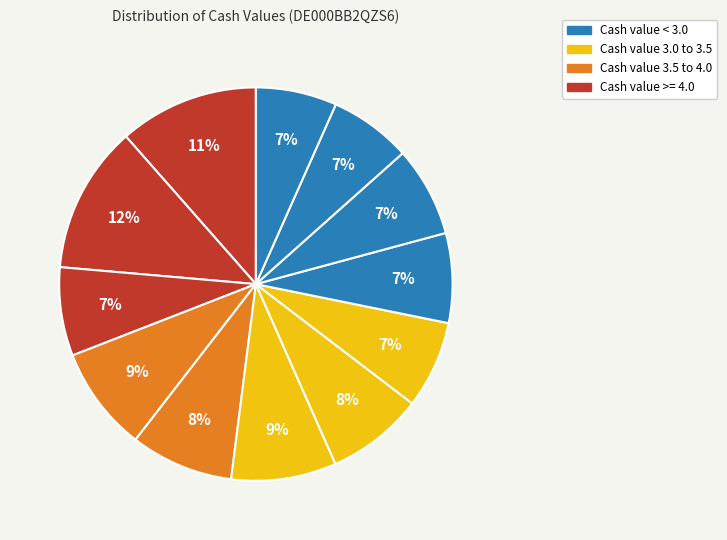

Count the number of slices in the pie.

12